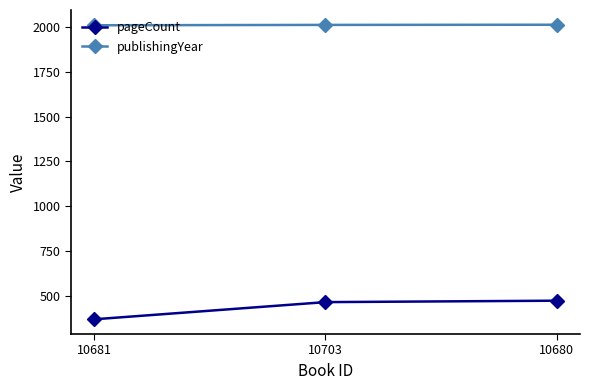

What is the maximum value shown in the chart?

2014